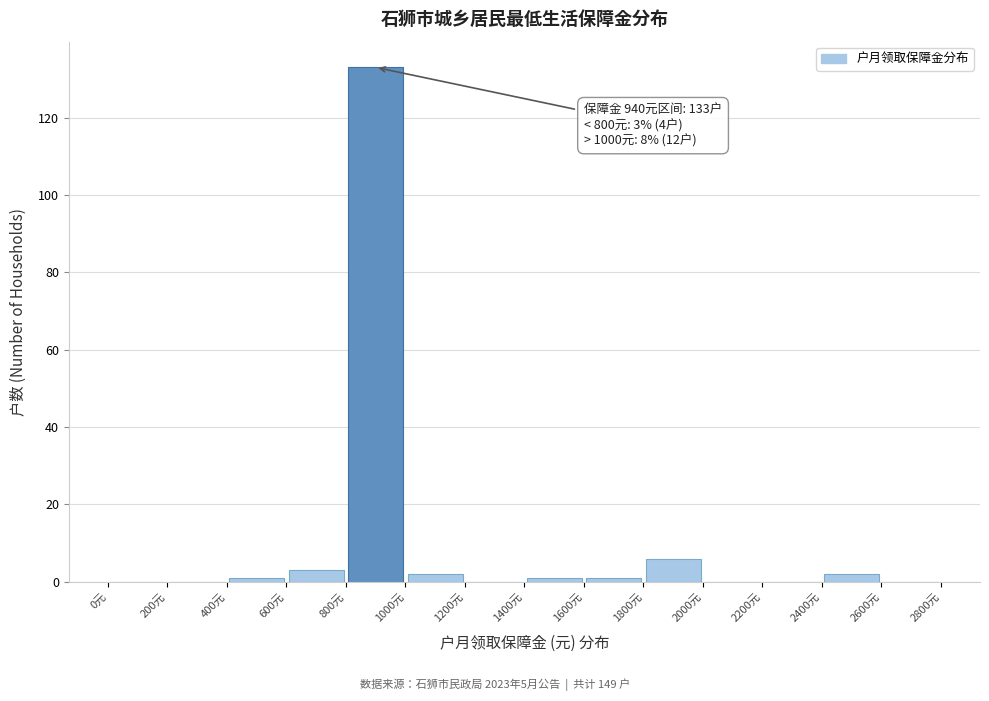

Over which range of the x-axis is the bar tallest?

800 to 1000